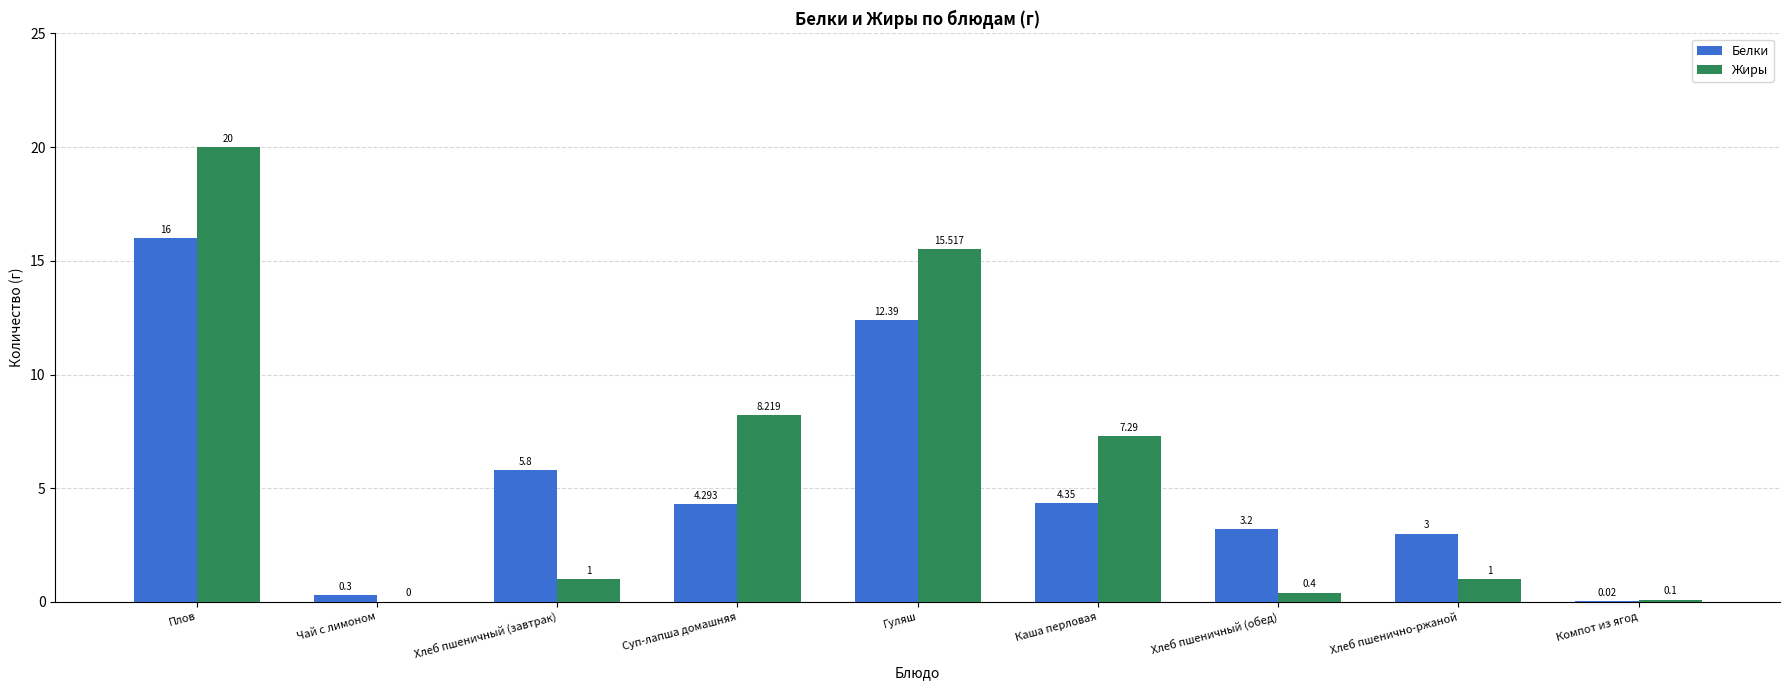

How many groups of bars are there?

9